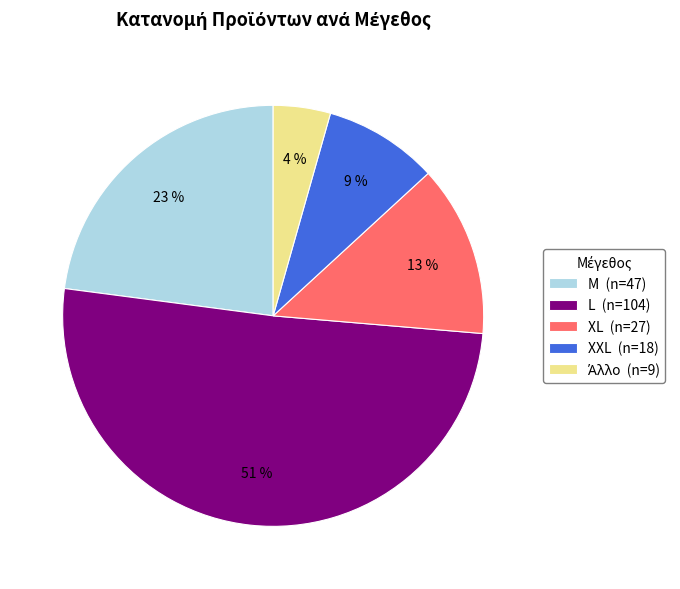

To the nearest percent, what is the average slice percentage?

20%